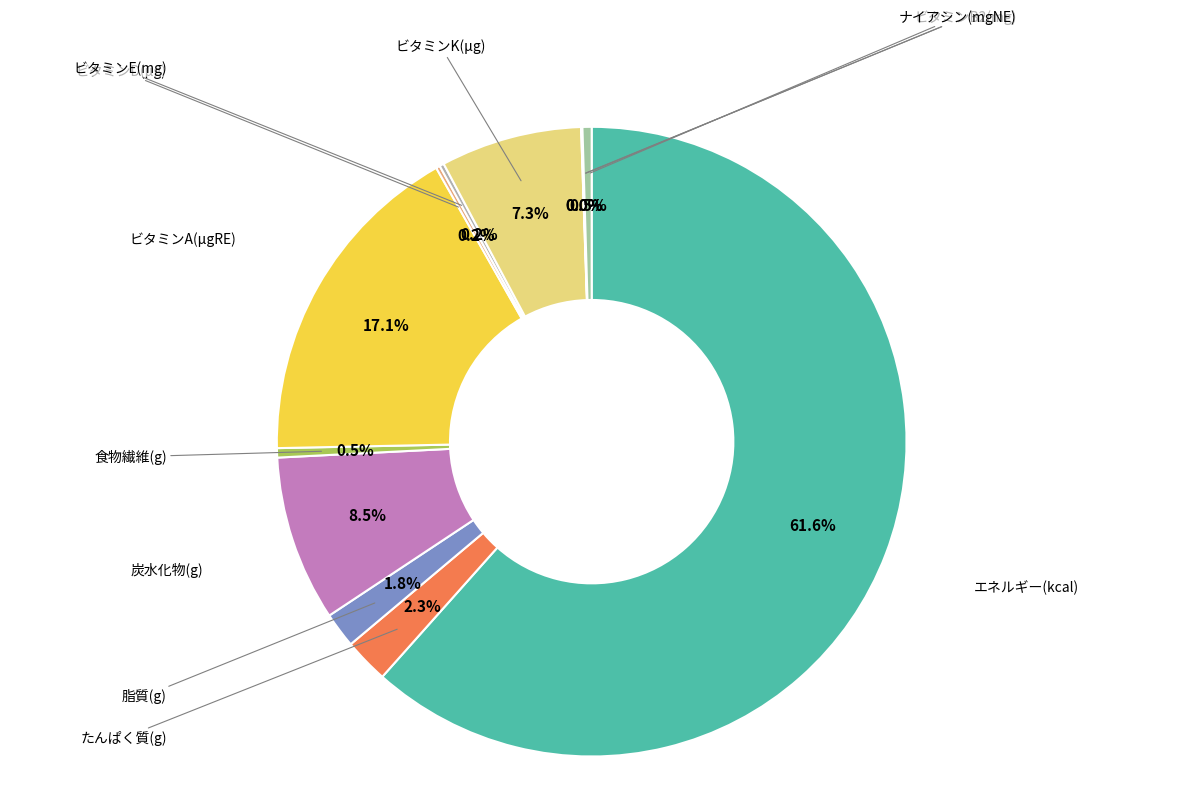

Rank the categories by value from highest to lowest.

エネルギー(kcal), ビタミンA(μgRE), 炭水化物(g), ビタミンK(μg), たんぱく質(g), 脂質(g), 食物繊維(g), ナイアシン(mgNE), ビタミンE(mg), ビタミンD(μg), ビタミンB2(mg), ビタミンB1(mg)